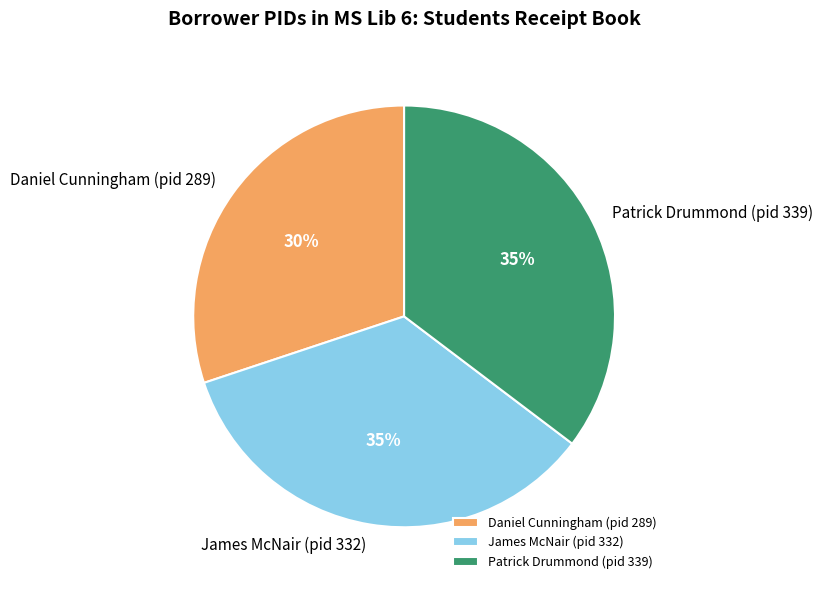

To the nearest percent, what portion does Patrick Drummond (pid 339) represent?

35%